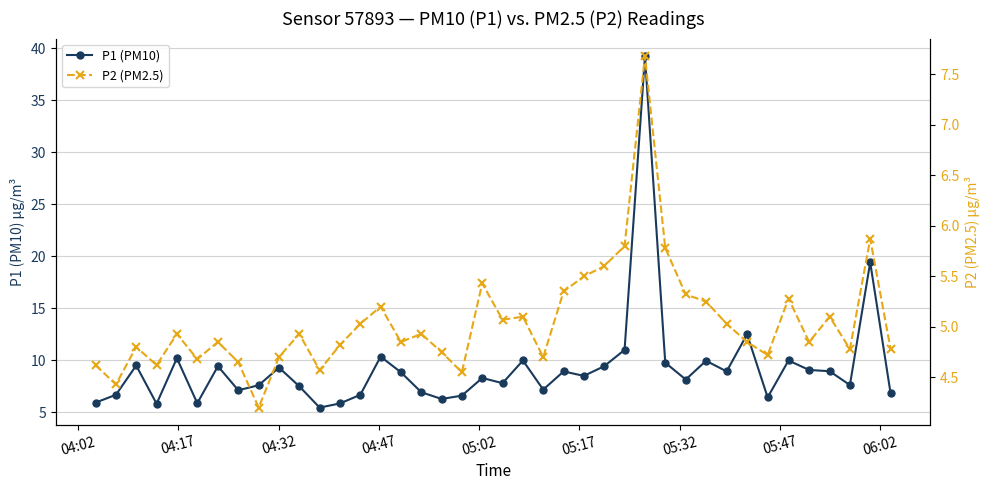

What is the difference between the second highest and second lowest values in the P2 (PM2.5) series?

1.4